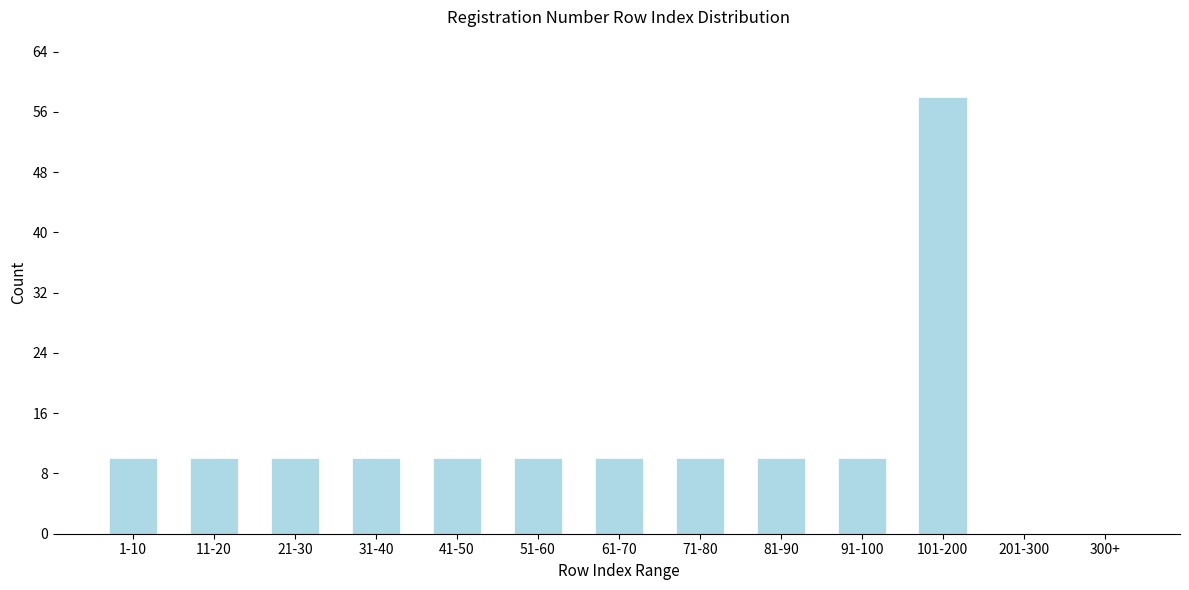

Reading left to right, extract all data points from this chart.

1-10=10	11-20=10	21-30=10	31-40=10	41-50=10	51-60=10	61-70=10	71-80=10	81-90=10	91-100=10	101-200=58	201-300=0	300+=0